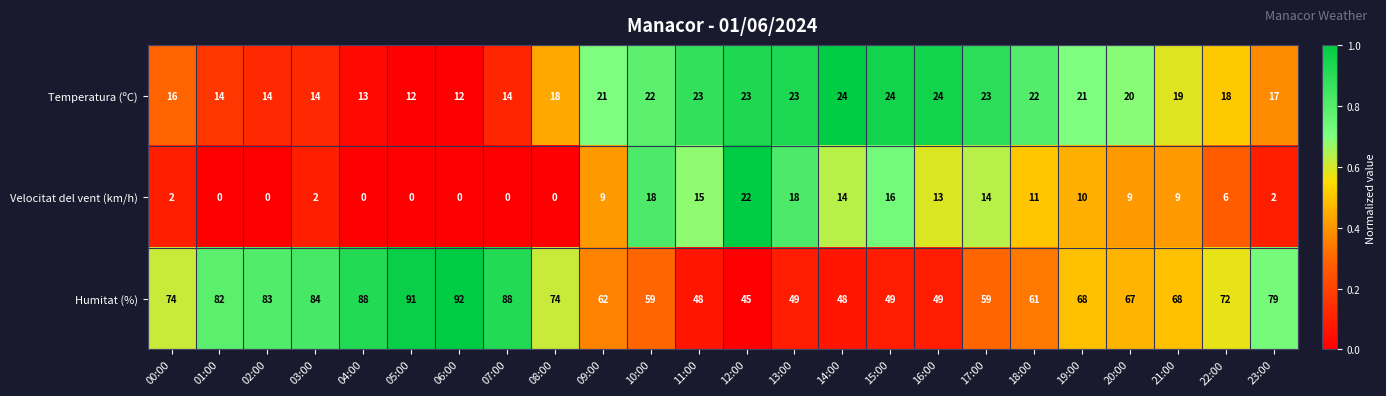

At which label does Humitat (%) first exceed 68?

00:00